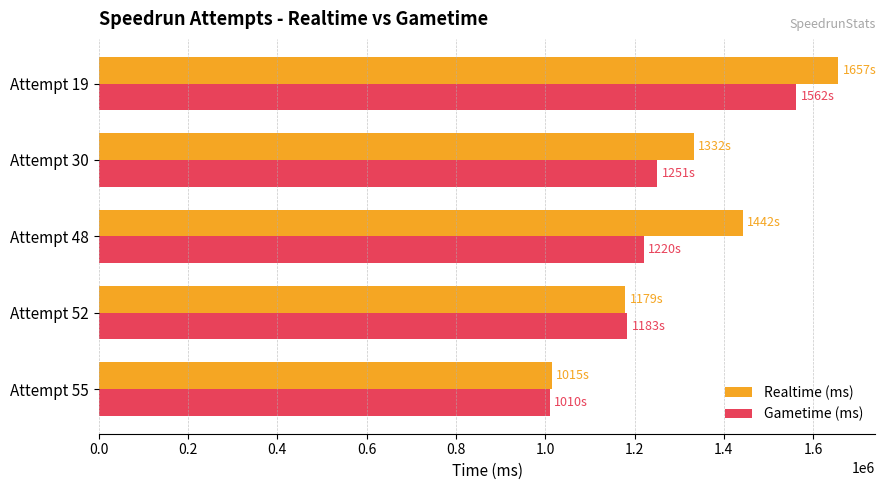

Between Attempt 55 and Attempt 19, which series saw the biggest shift?

Realtime (ms)